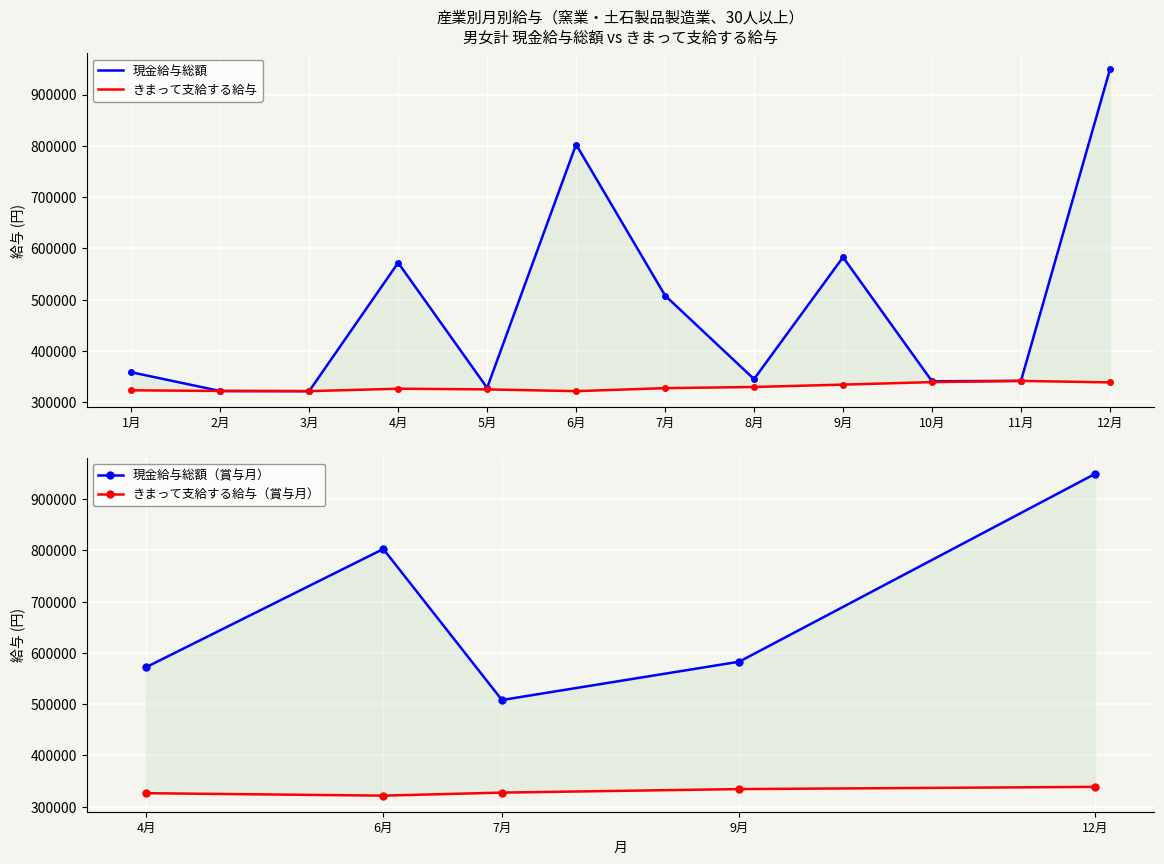

How many data points in きまって支給する給与 are above 327572?

5